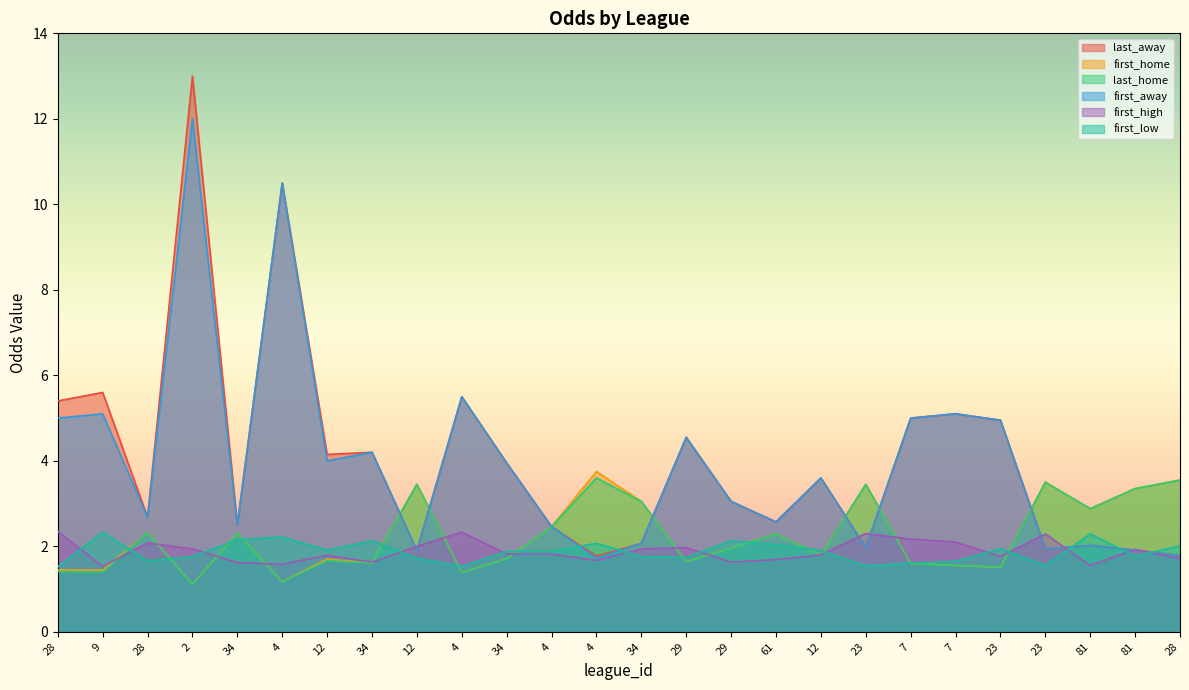

Is the value of first_low at 34 greater than the value of first_home at 29?

Yes